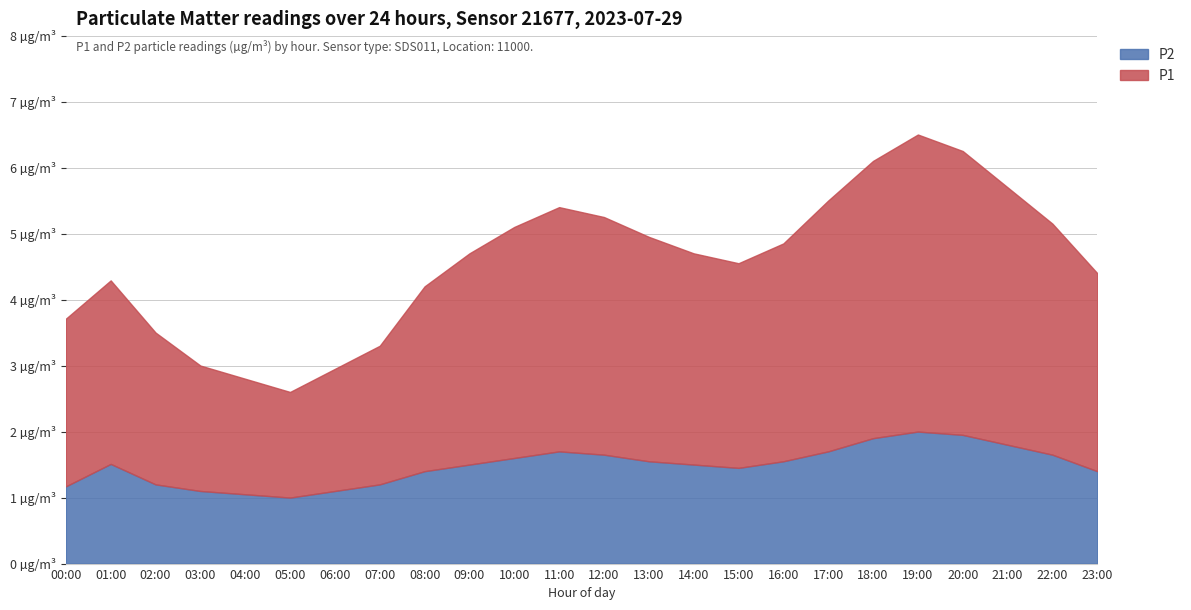

True or false: P2 has a value of 1.8 at 21:00.

True